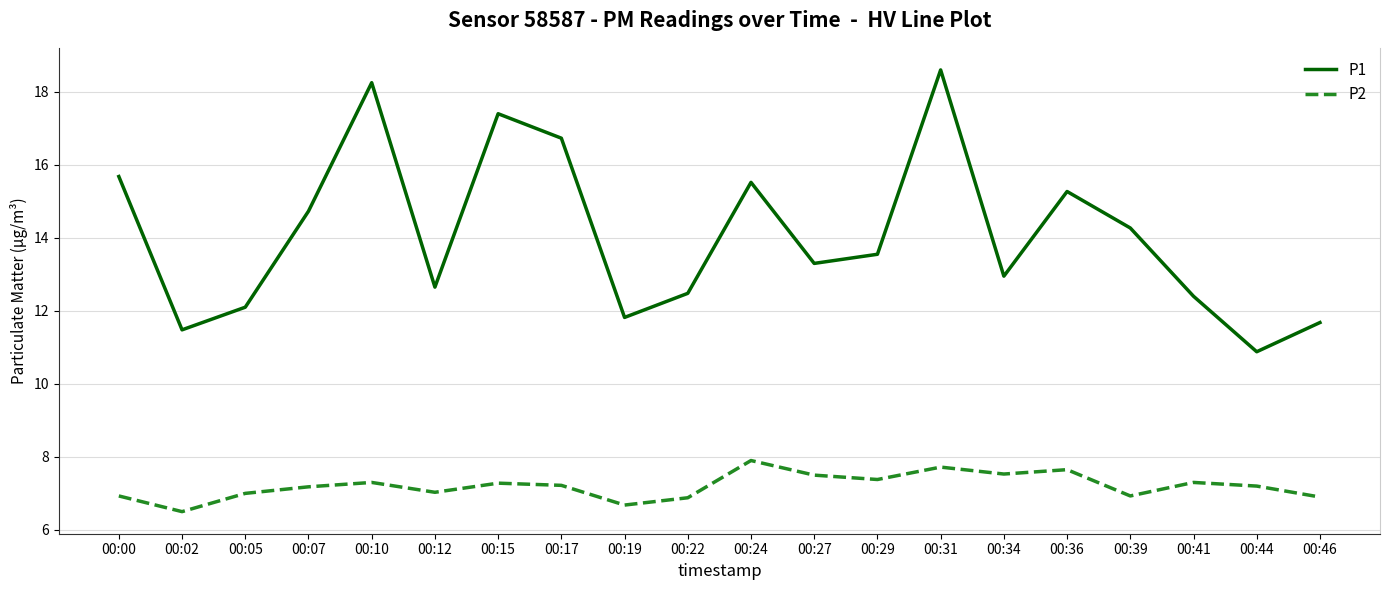

What is the difference between the maximum and minimum values in the P2 series?

1.4